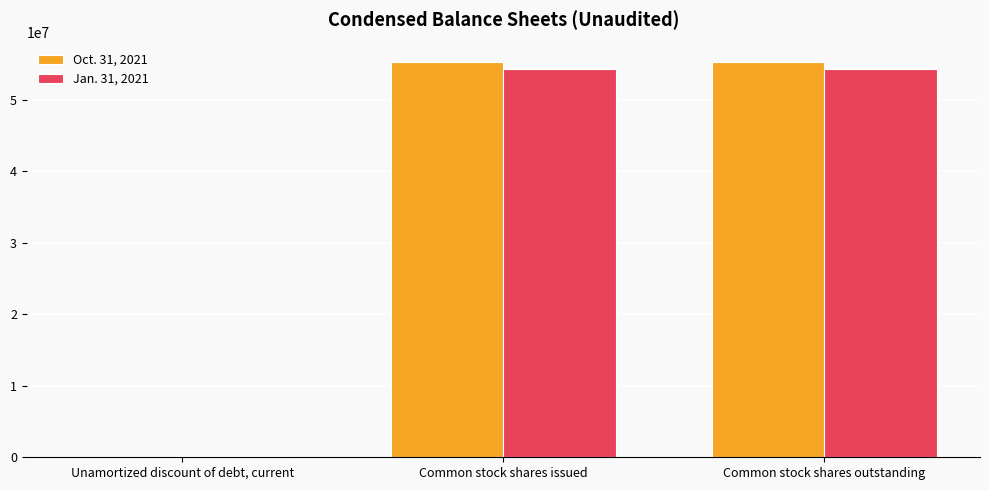

The Jan. 31, 2021 series shows 54216680 at Common stock shares outstanding. True or false?

True